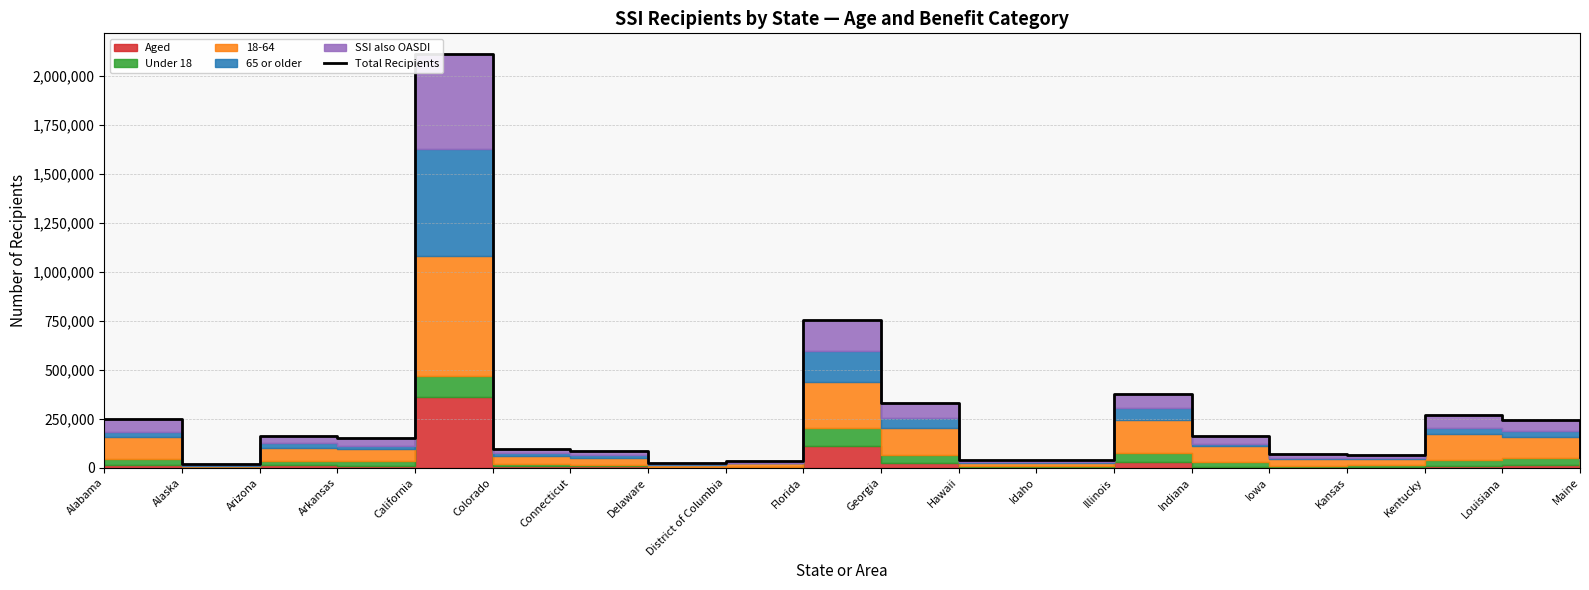

At which category does the chart reach its minimum across all series?

Alaska